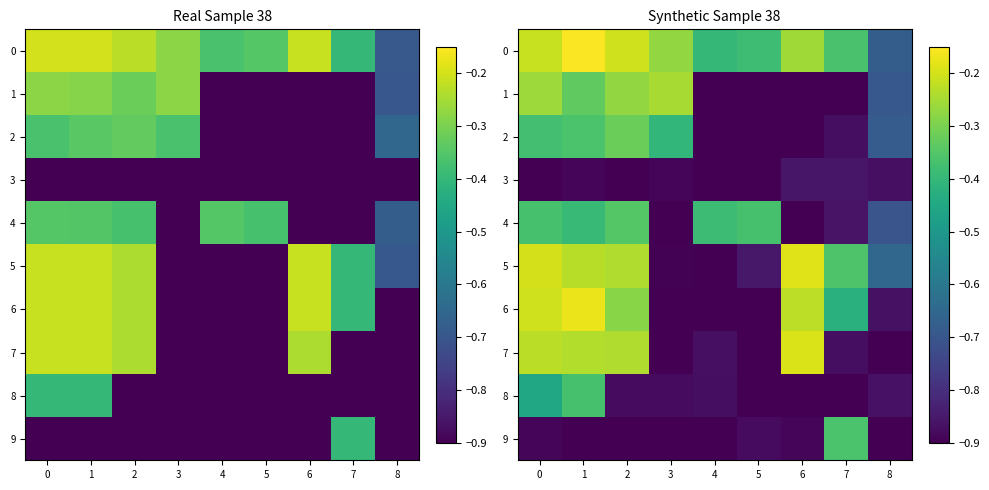

What is the sum of the 2 values at 0 and 8?

-1.1